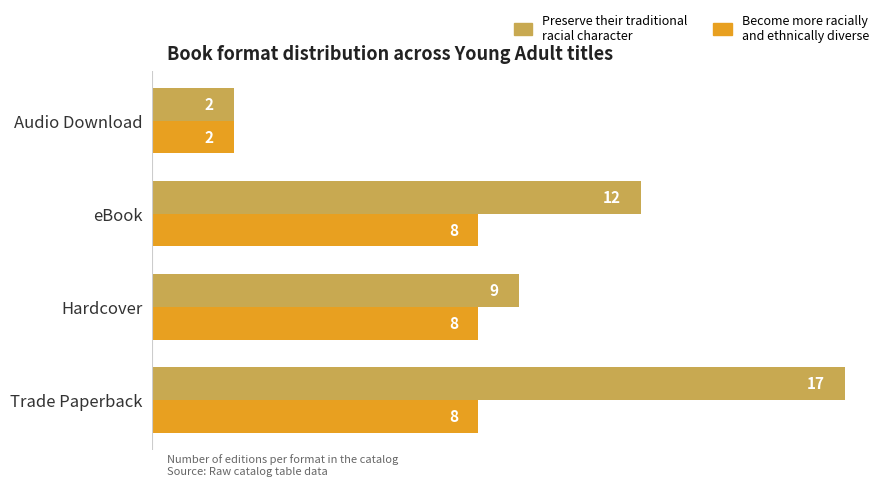

What is the spread (max minus min) of values at Trade Paperback?

9